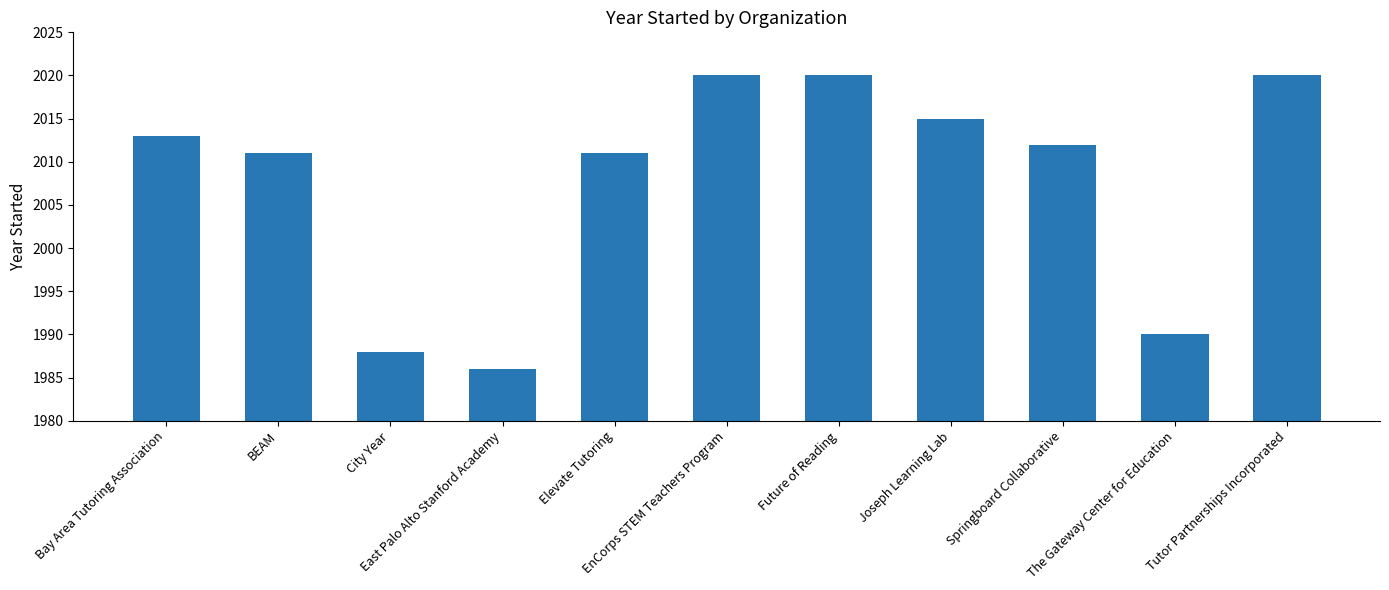

True or false: the data shows 2012 at Springboard Collaborative.

True